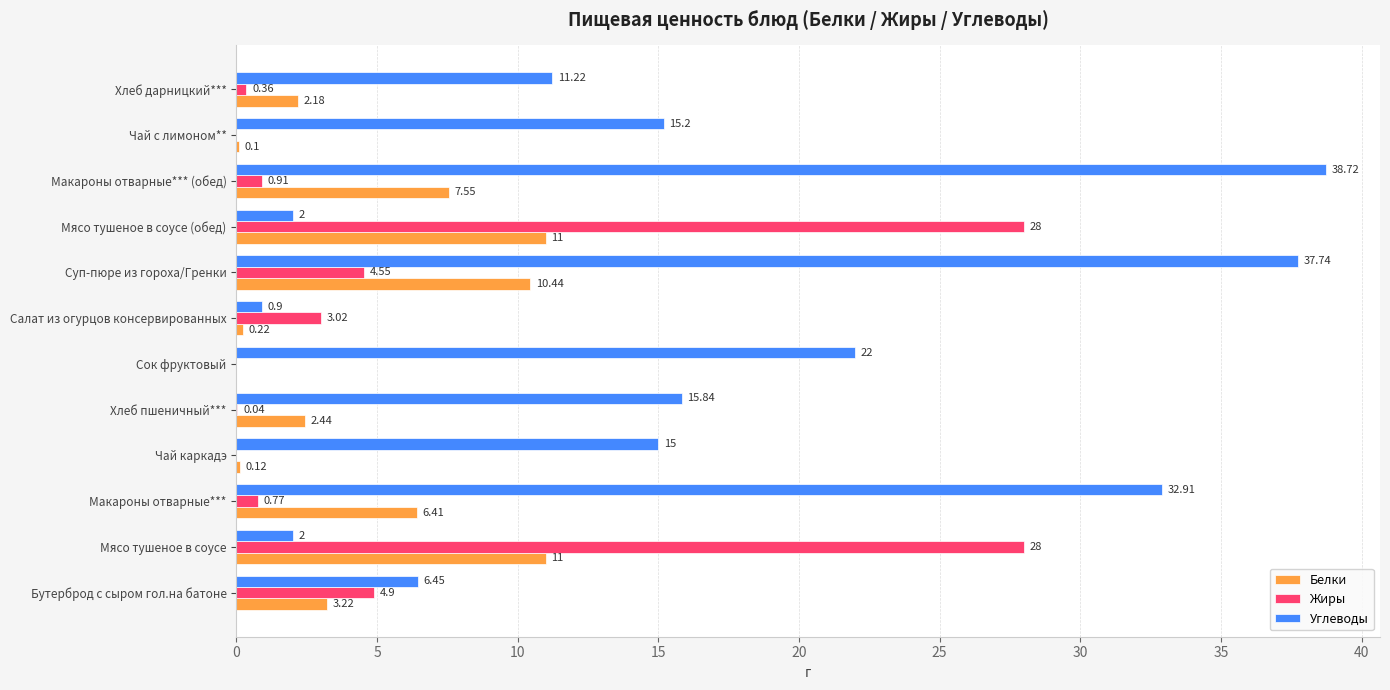

What are all the series names shown in the legend?

Белки, Жиры, Углеводы